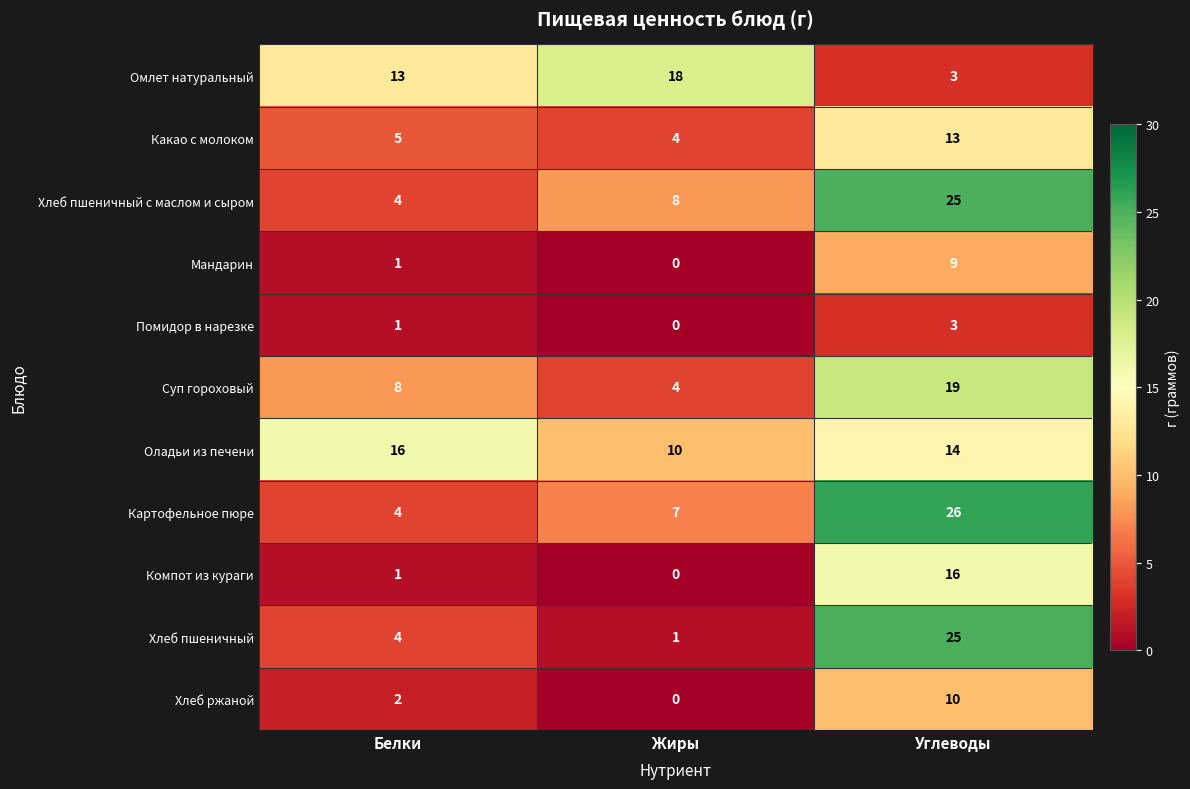

At how many categories does at least one series exceed 3?

3